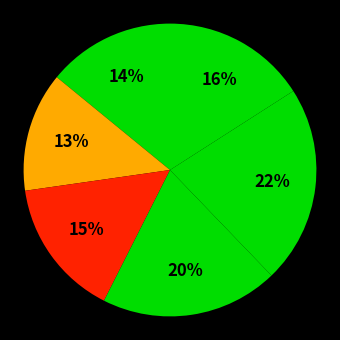

How many slices are in this pie chart?

6